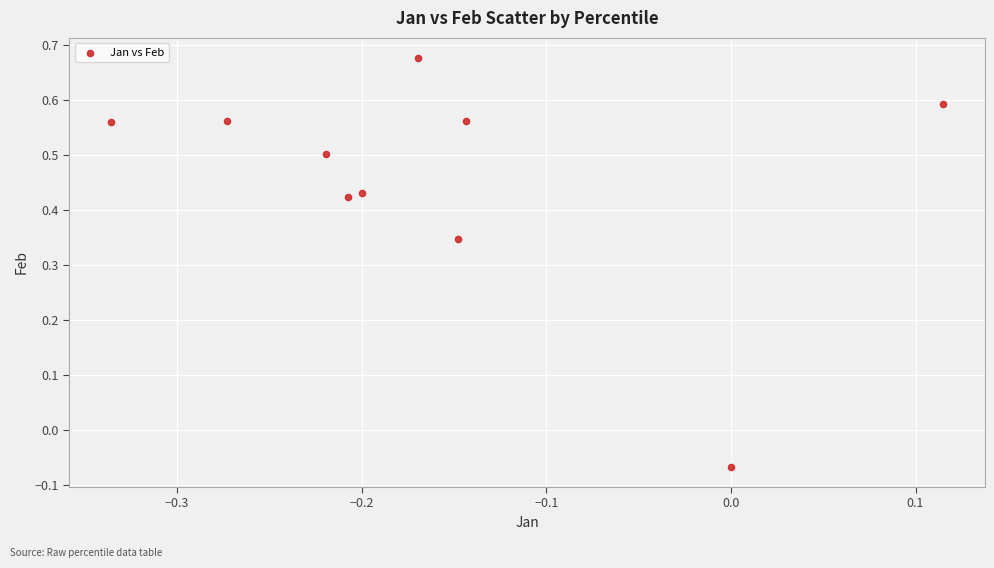

What is the average Y value?

0.5